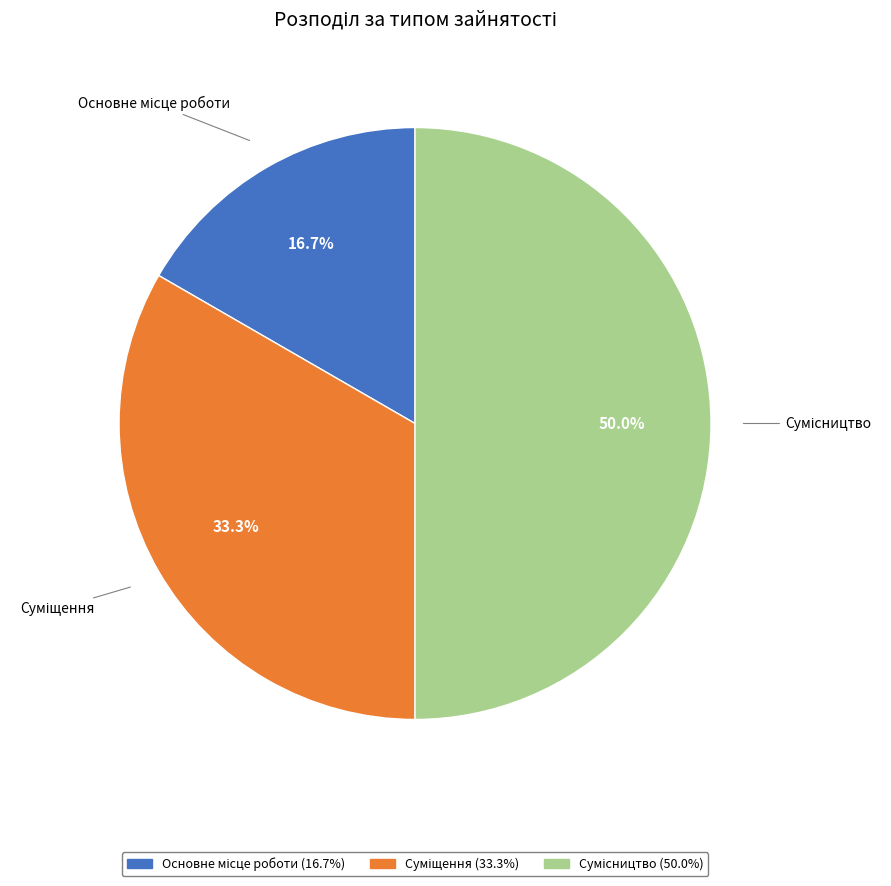

Count the number of slices in the pie.

3